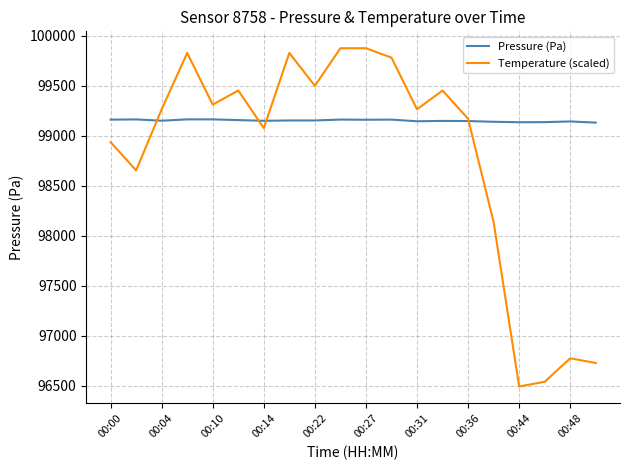

List the series in order of their overall mean, lowest first.

Temperature (scaled), Pressure (Pa)